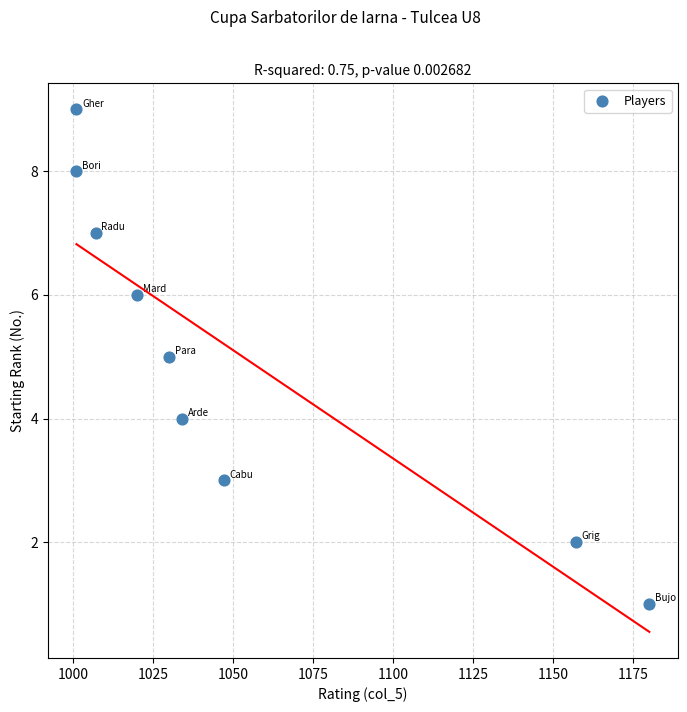

What is the average X value?

1053